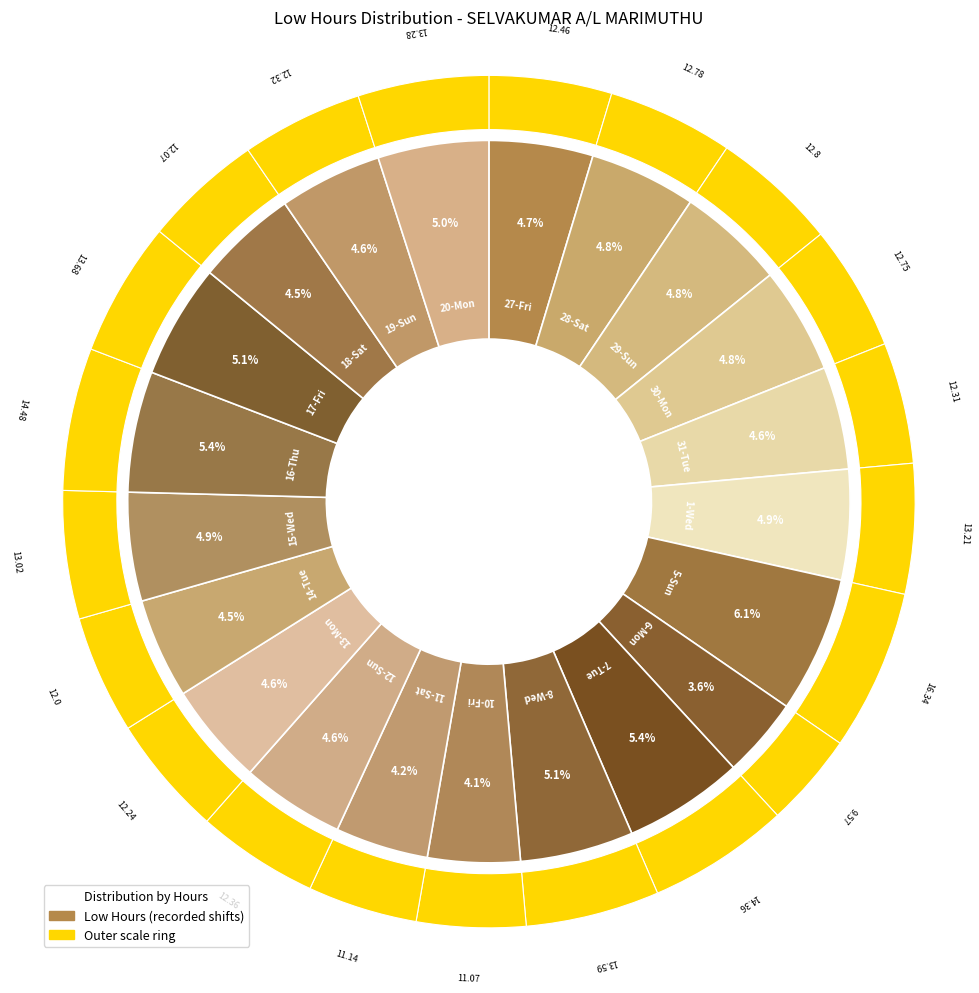

What percentage is the 8-Wed slice, to the nearest percent?

5%